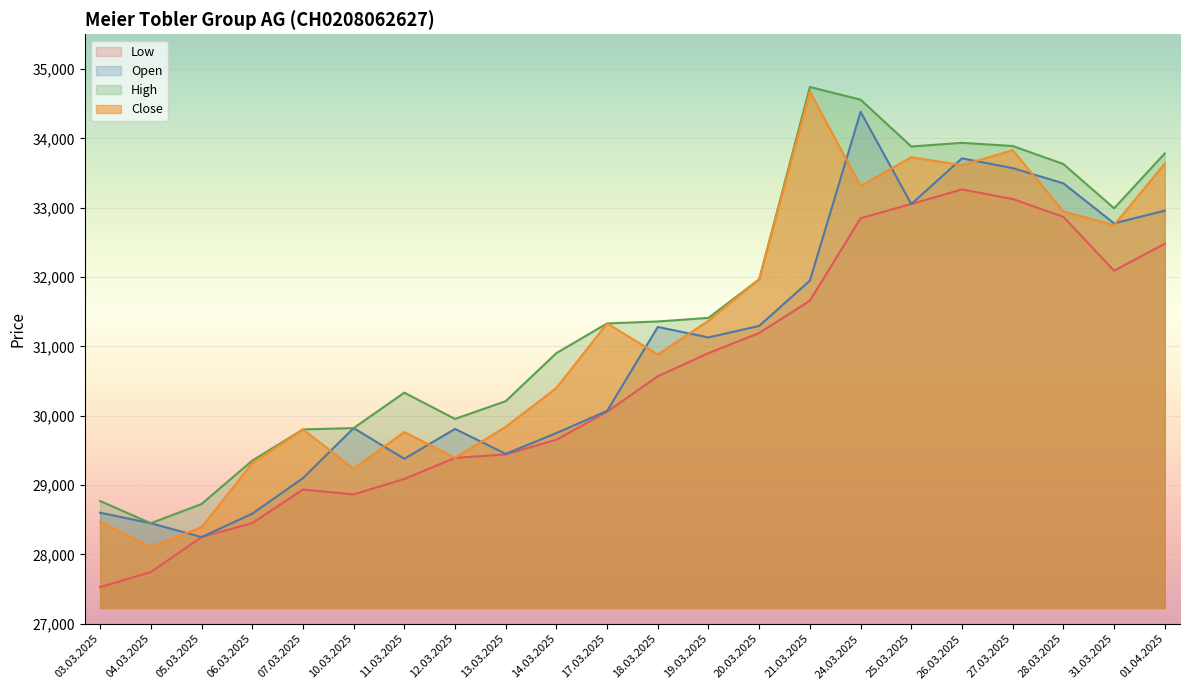

List the series in order of their peak value, lowest first.

Low, Open, Close, High